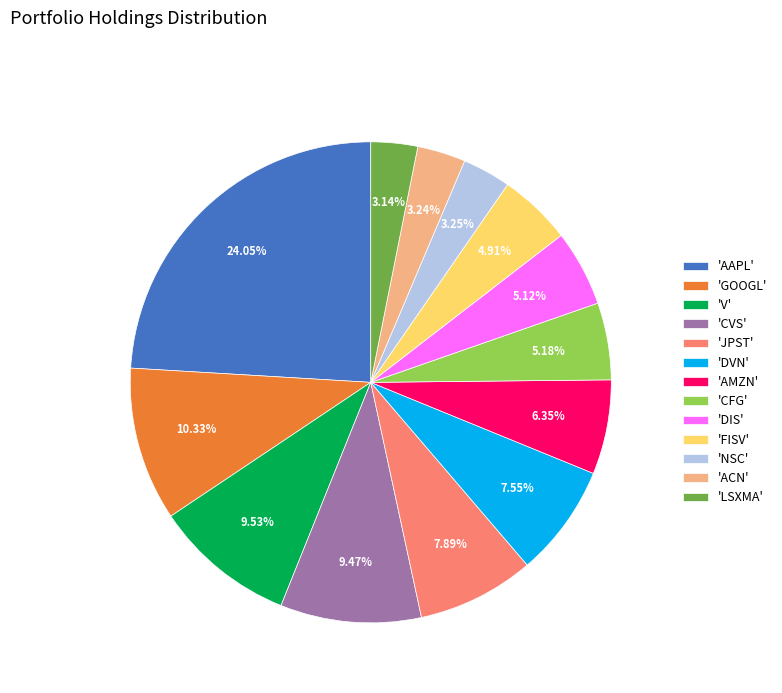

Do 'GOOGL' and 'AAPL' together represent more than half of the pie?

No